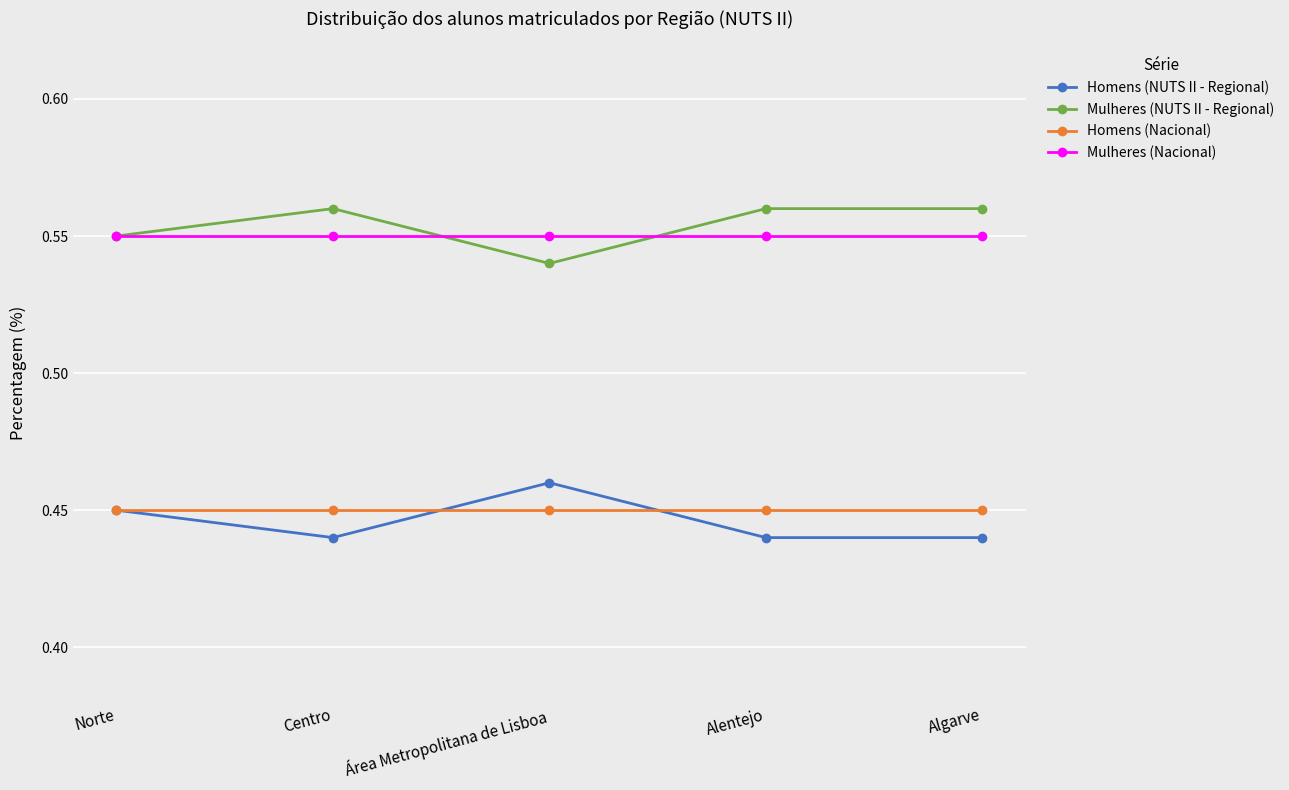

What are all the series names shown in the legend?

Homens (NUTS II - Regional), Mulheres (NUTS II - Regional), Homens (Nacional), Mulheres (Nacional)